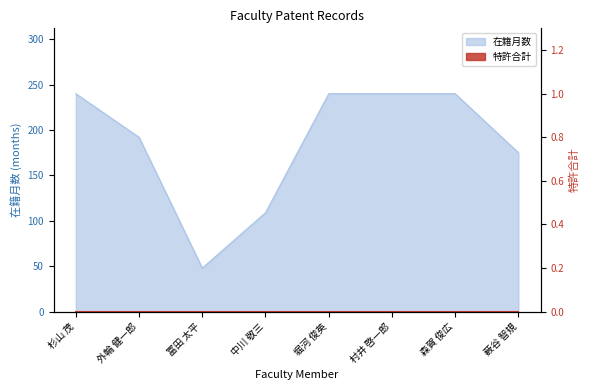

True or false: the data has more than 1 interior local peaks.

False